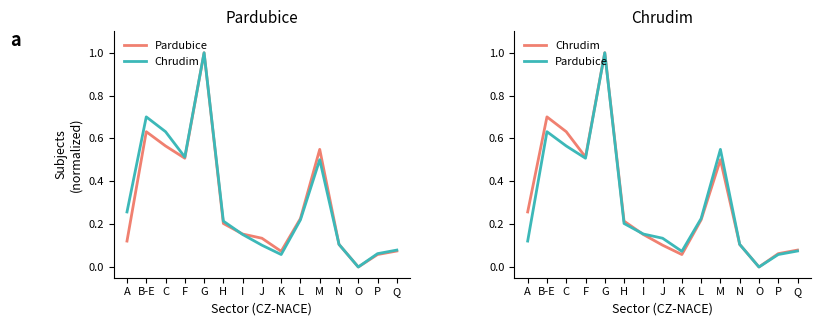

At which label is Pardubice closest to 0?

O